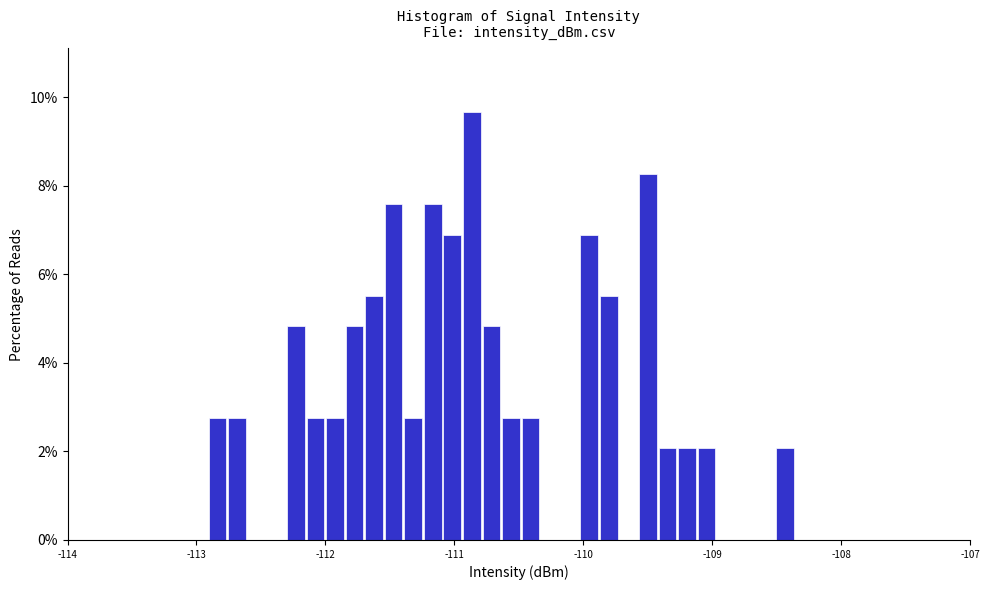

Around what value on the x-axis is the tallest bar? Give the approximate position of its centre, as read against the axis.

-110.9